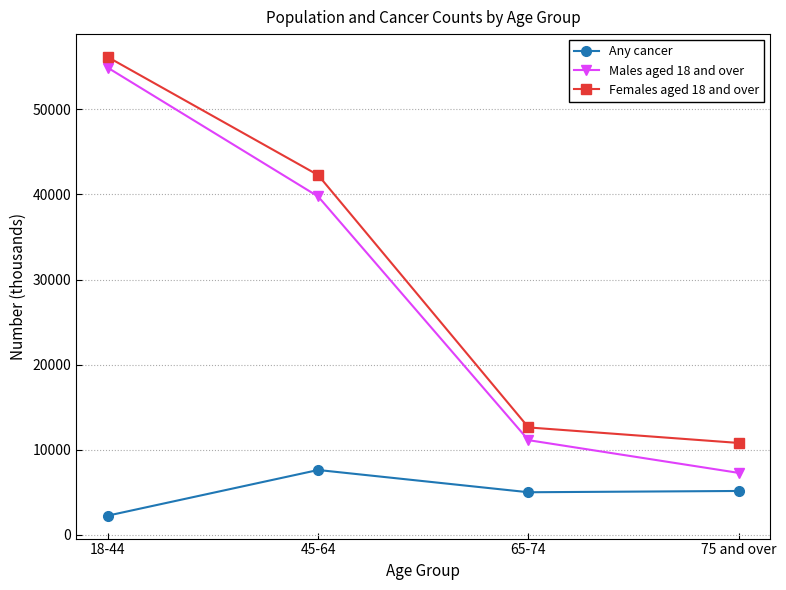

Which series has the widest spread of values?

Males aged 18 and over